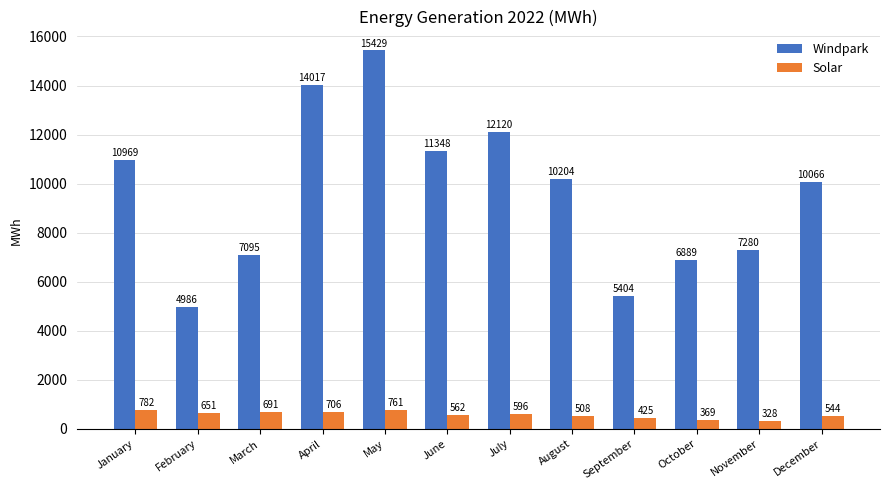

List the labels in order of Windpark value, largest first.

May, April, July, June, January, August, December, November, March, October, September, February